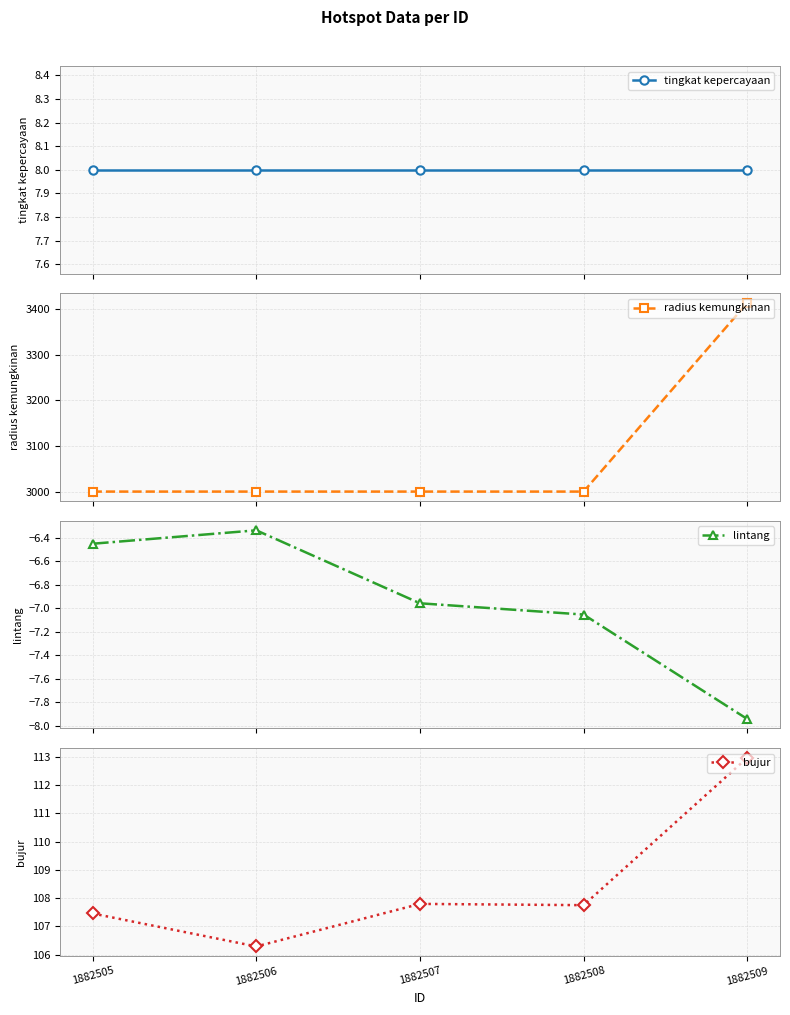

True or false: radius kemungkinan and bujur cross at least once.

False